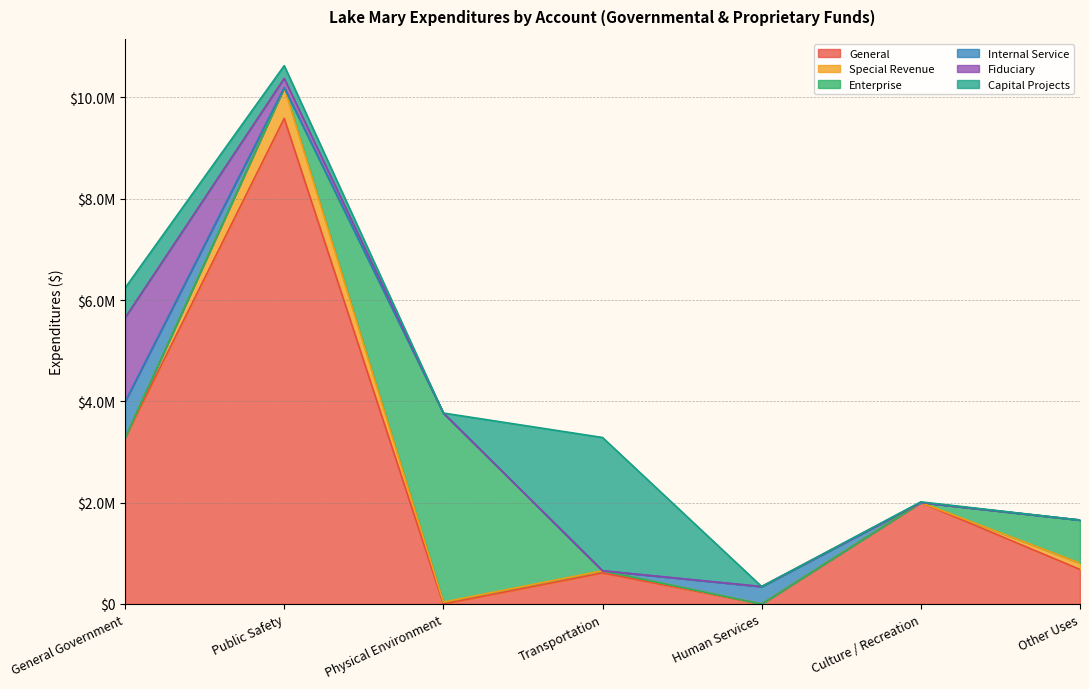

True or false: Enterprise has a value of -1386062 at Public Safety.

False